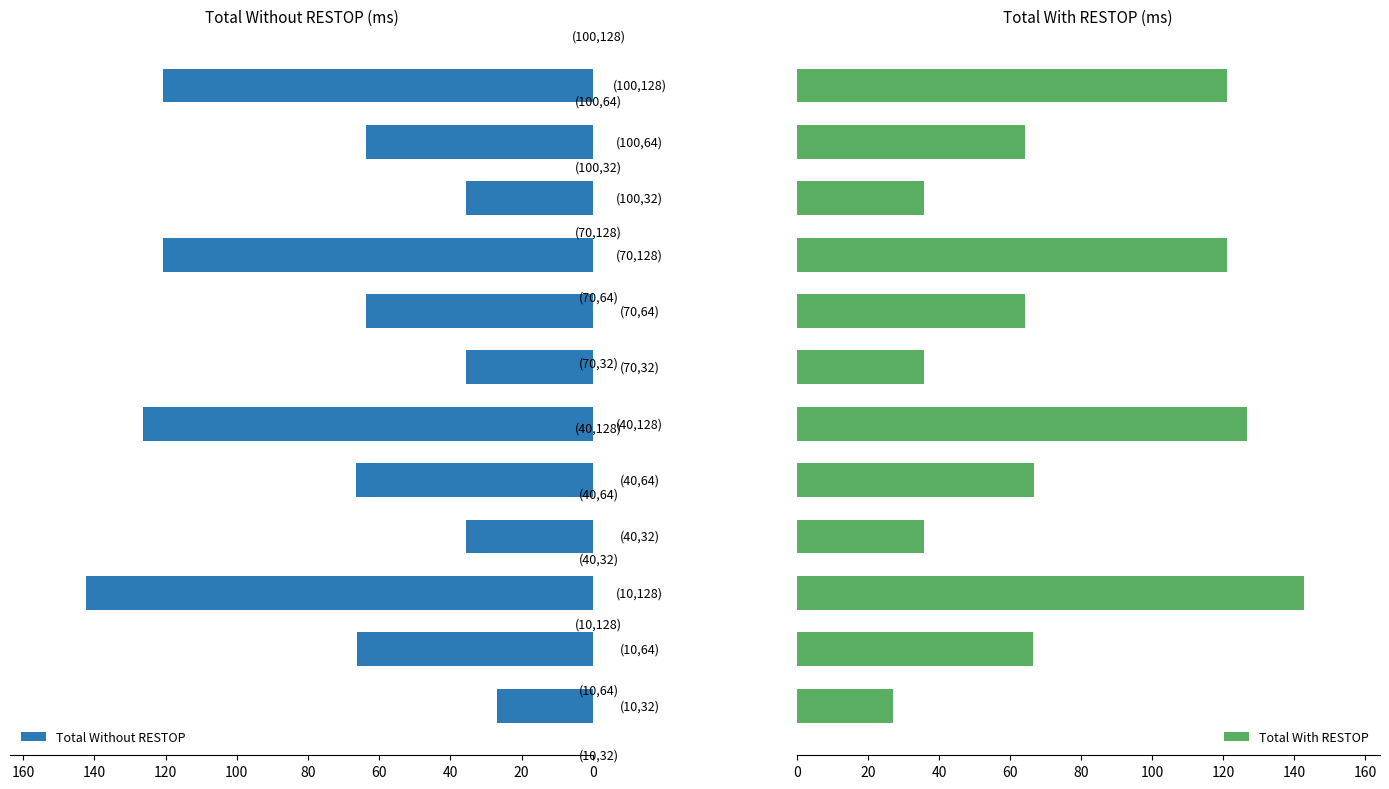

What is the difference between the maximum and second lowest values in the Total With RESTOP series?

106.7